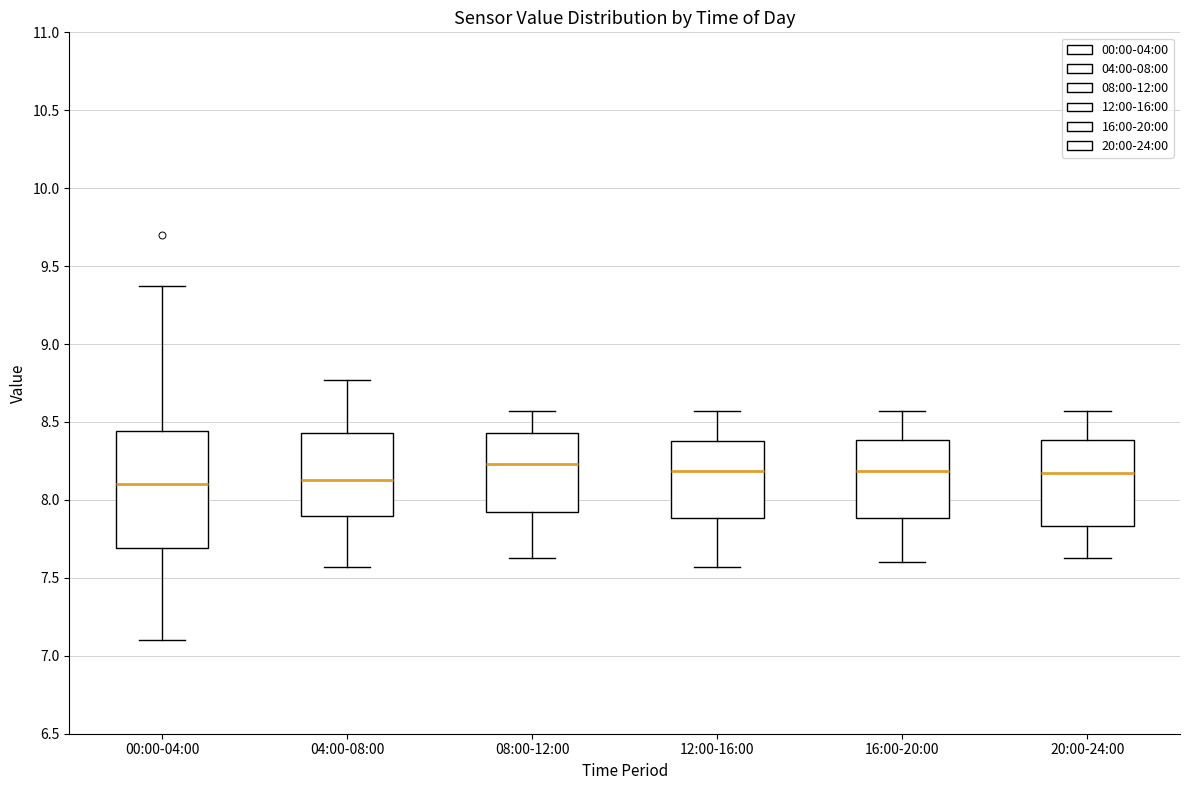

Comparing the boxes themselves (not the whiskers), which one is the tallest?

00:00-04:00